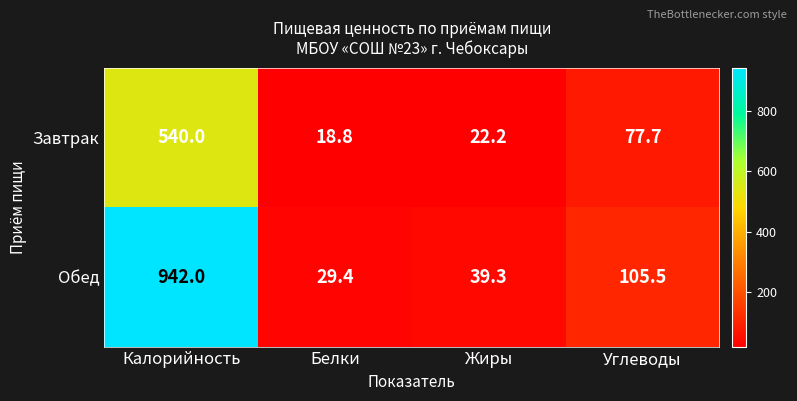

How many categories are shown in the chart?

4